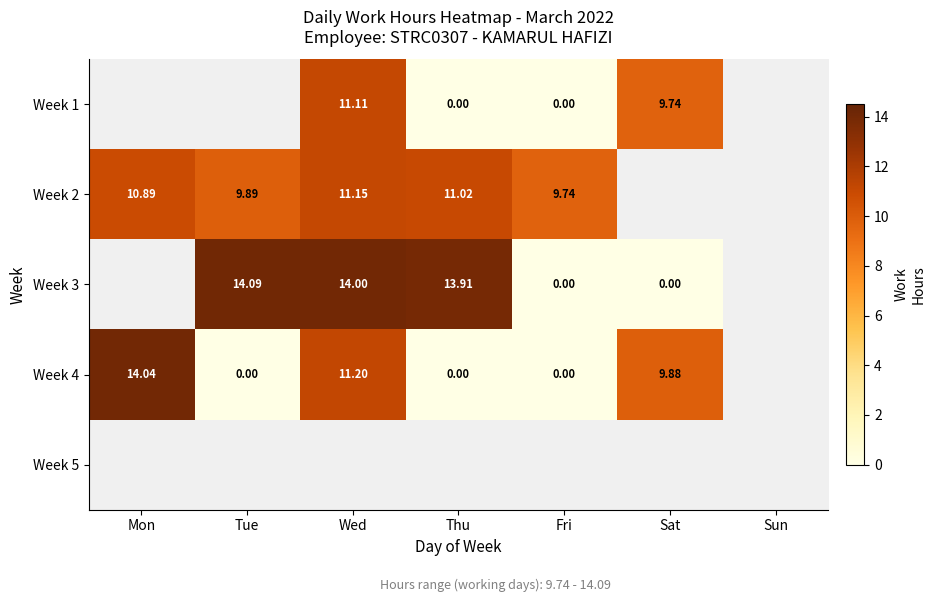

How many series are shown in this chart?

5